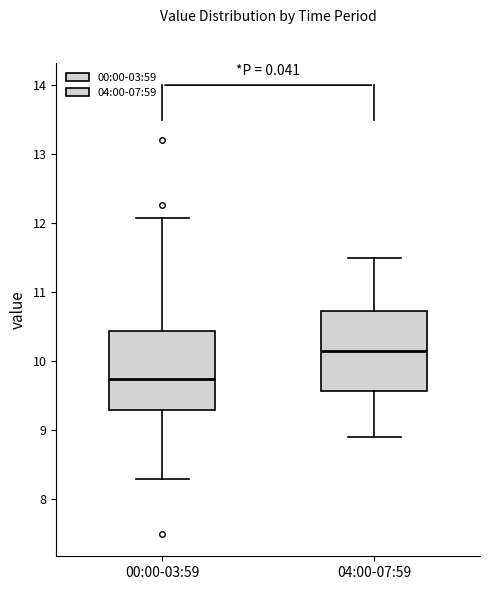

Where does the median line of the box for 00:00-03:59 sit on the y-axis? The values are not printed on the chart, so give them approximately, as read against the axis.

9.8